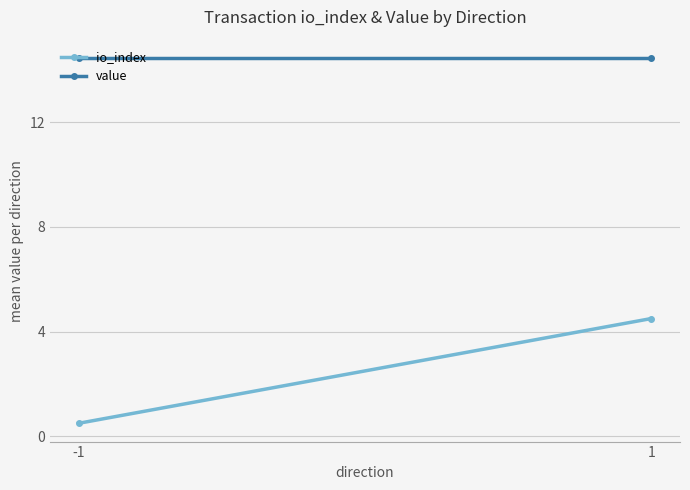

Reading left to right, transcribe all the data shown in this chart.

io_index: -1=0.5	1=4.5
value: -1=14.4	1=14.4